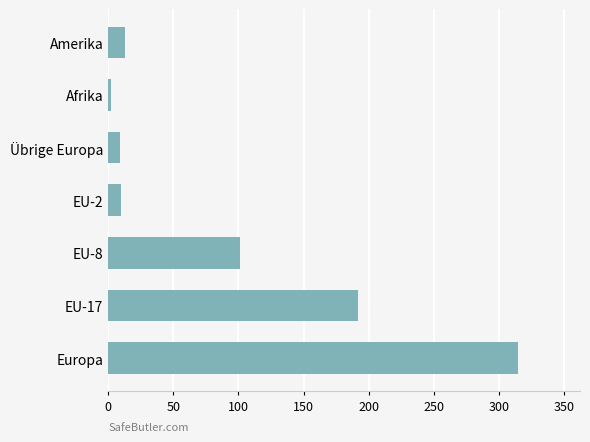

What is the average value?

92